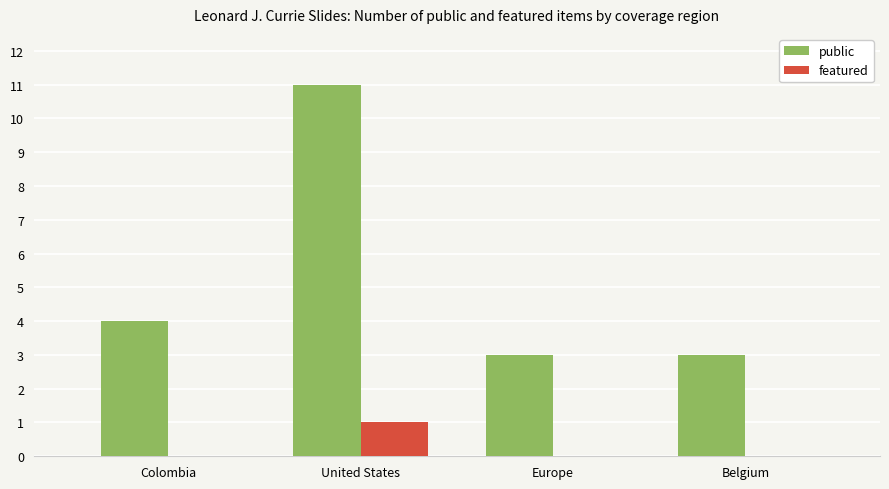

At which category is the sum across all series the highest?

United States